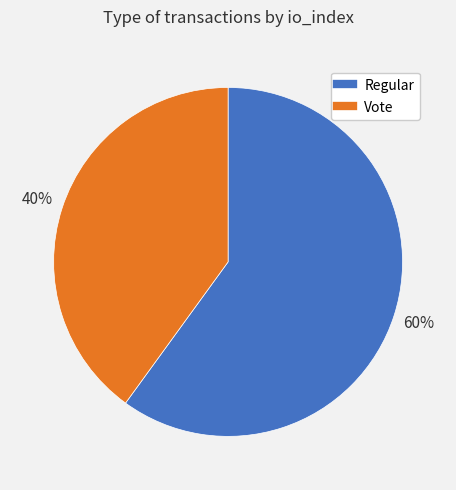

To the nearest percent, what is the difference between the largest and smallest slice percentages?

20%